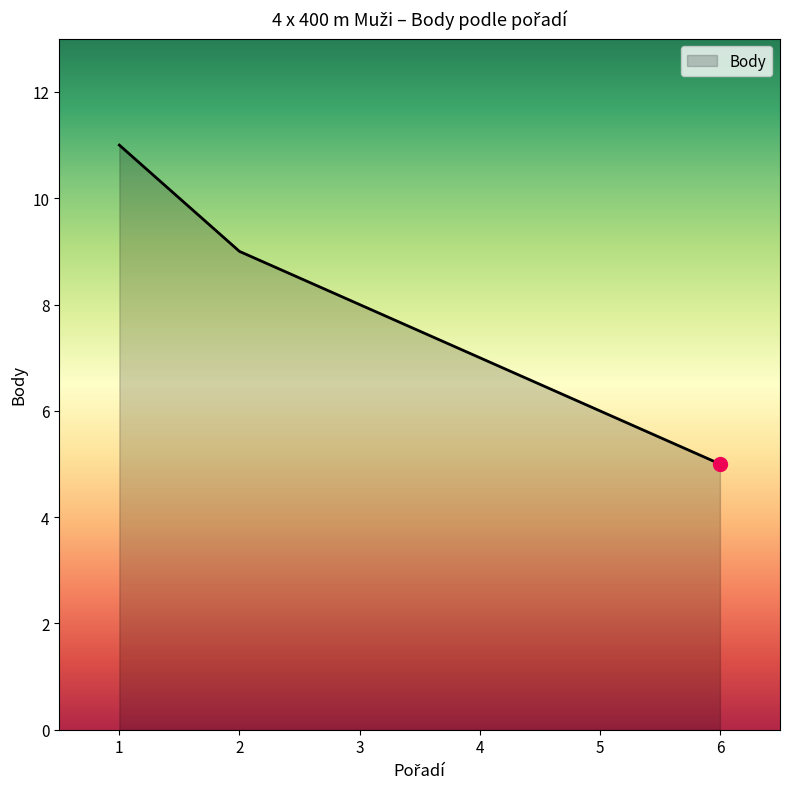

How many lines are shown in the chart?

1